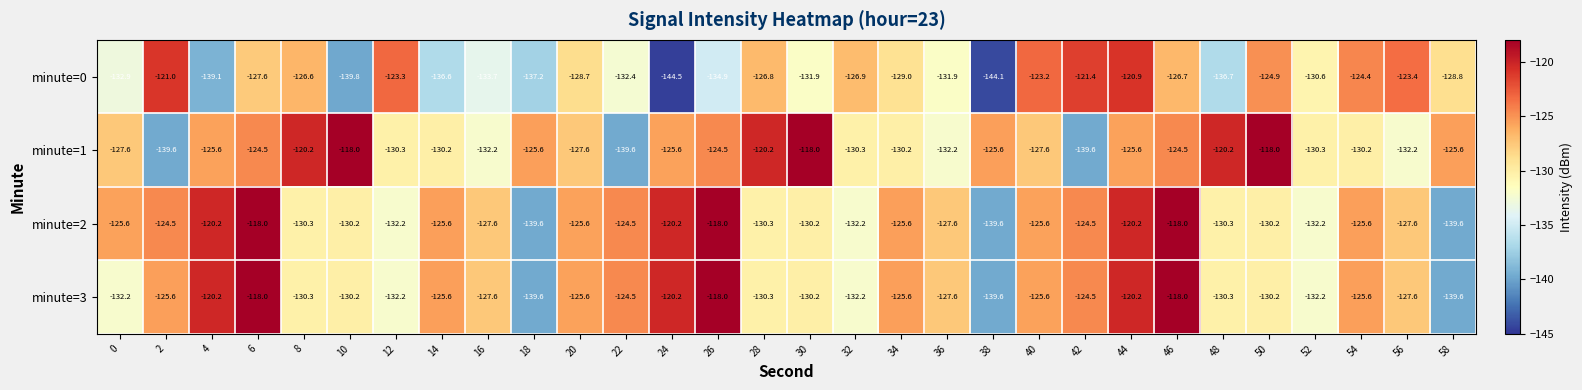

Which label corresponds to the smallest value in the chart?

24